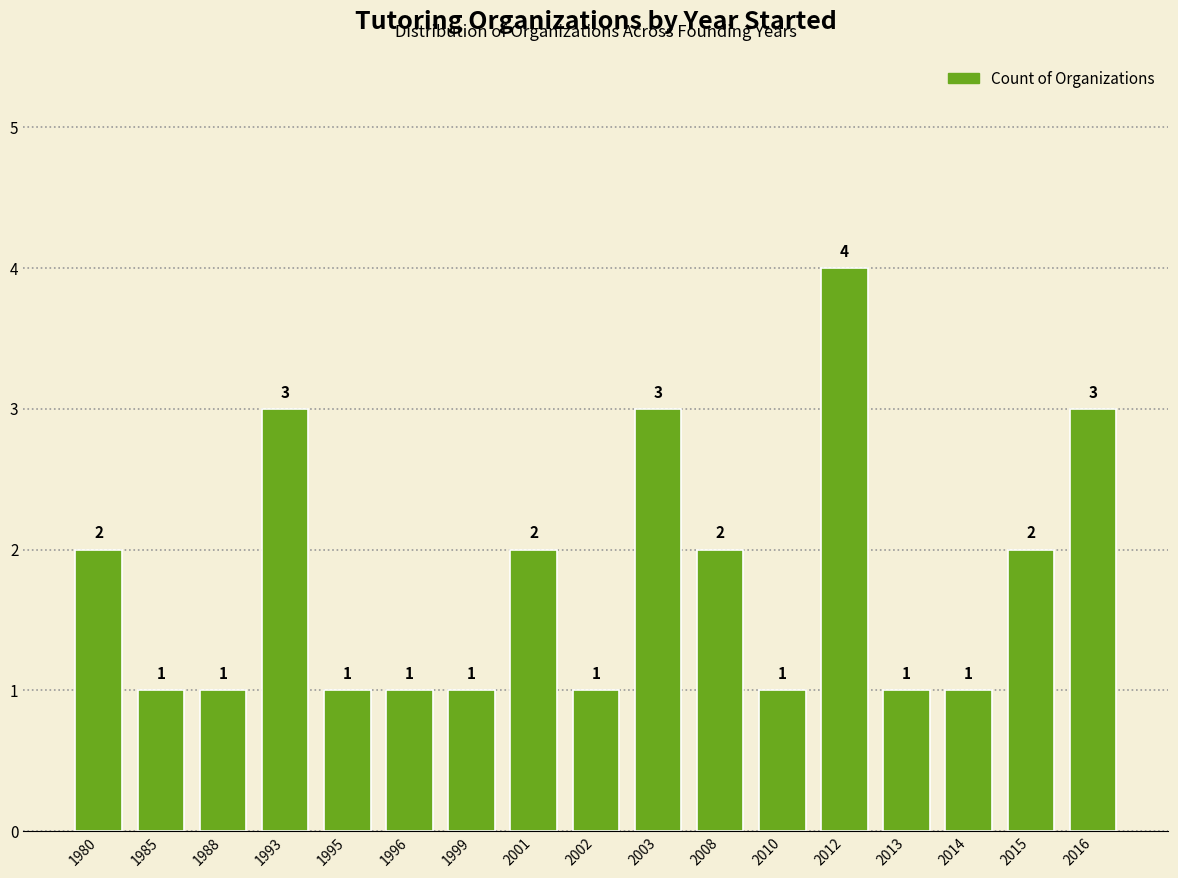

What is the value of the 15th bar from the left?

1